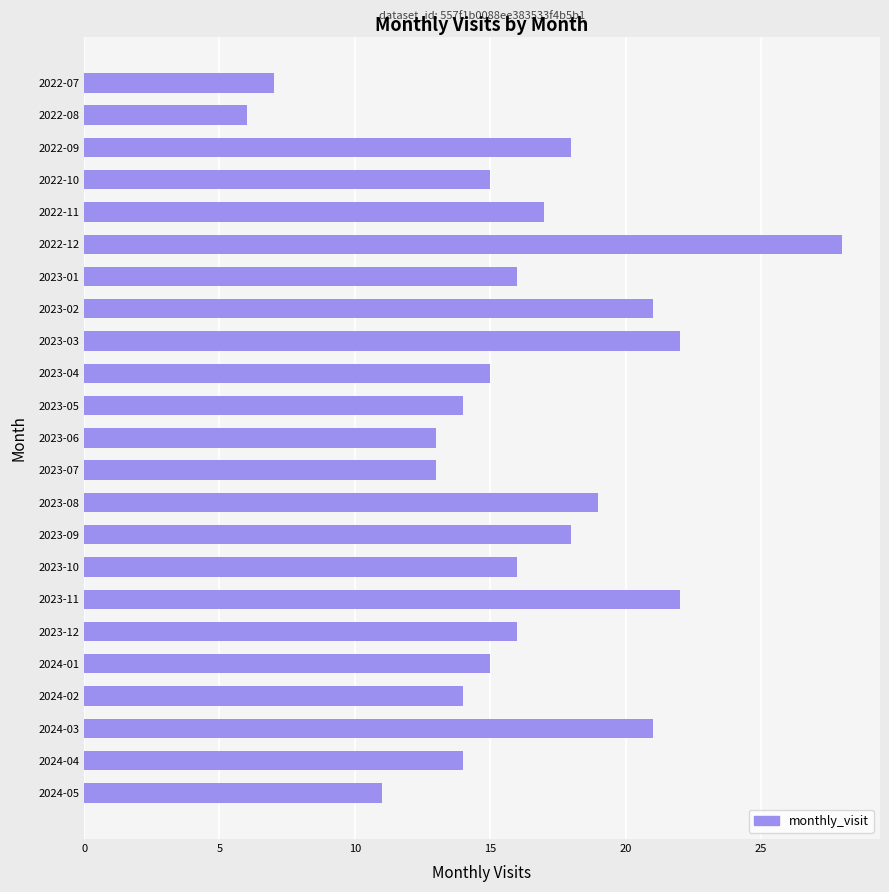

What is the approximate value at 2022-12, to the nearest 5?

30